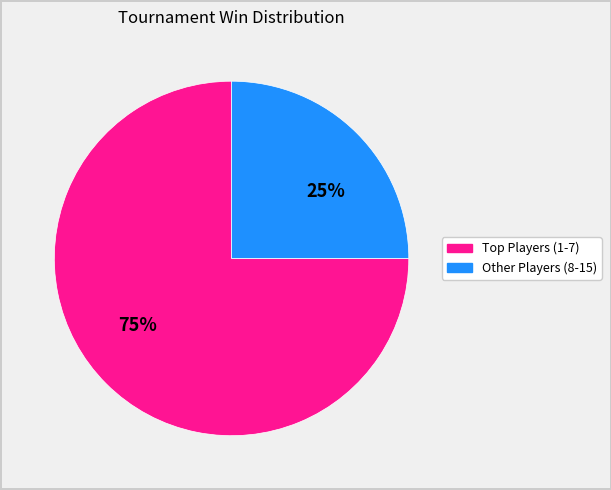

To the nearest percent, what is the average slice percentage?

50%